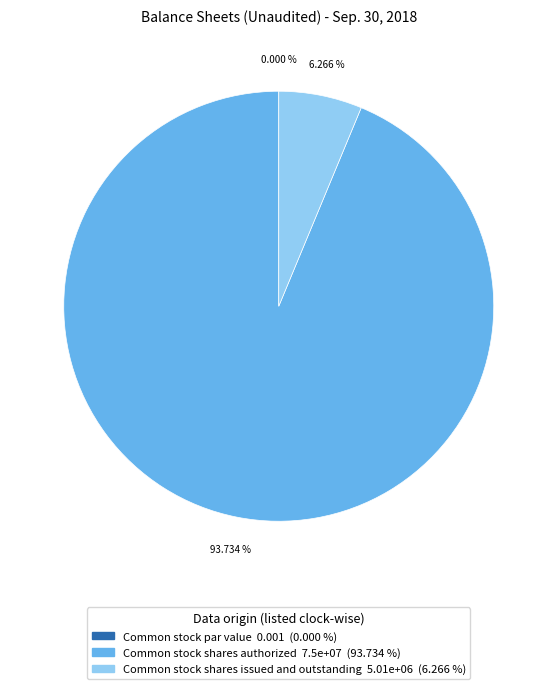

True or false: Common stock shares authorized accounts for 86% of the total.

False